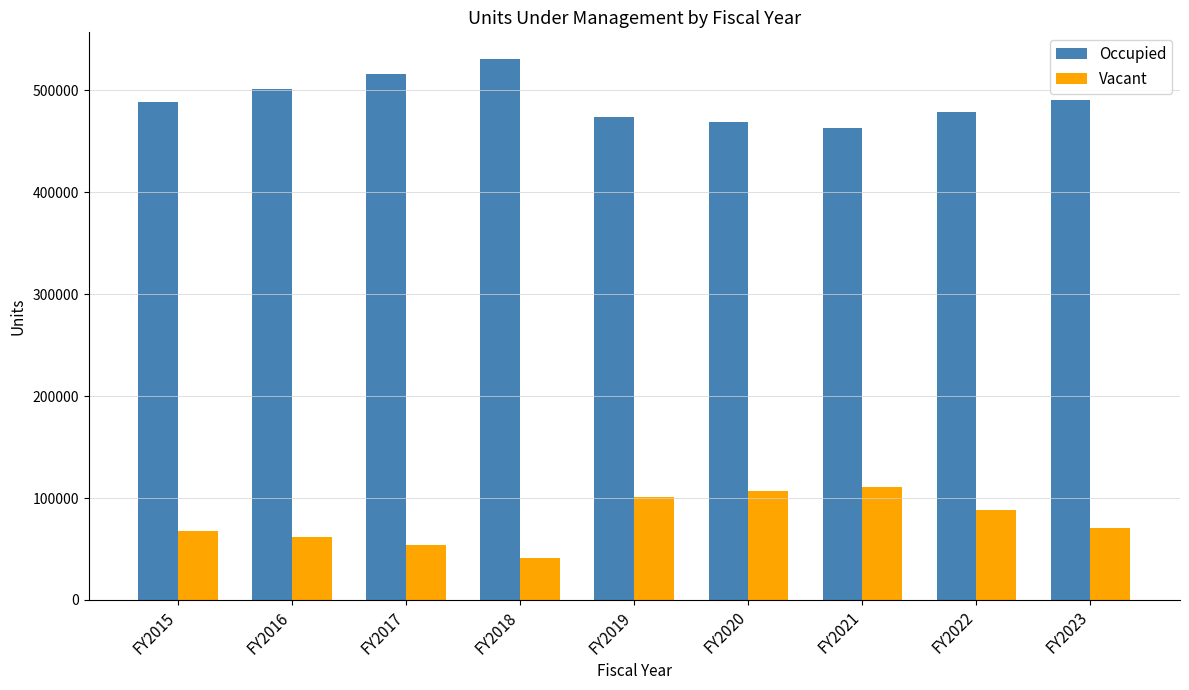

What is the value of the Vacant bar at the 6th from the left?

107108